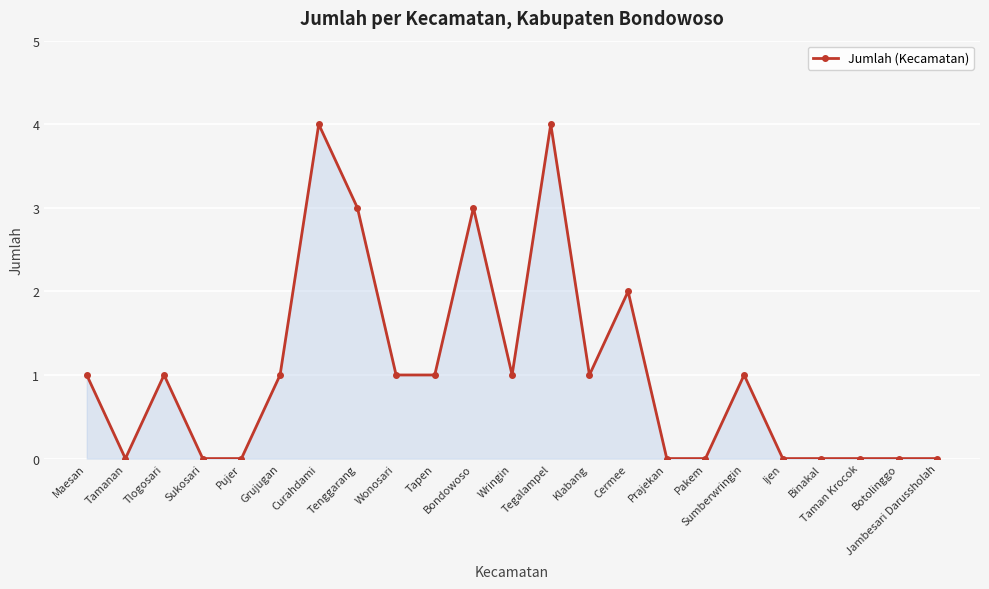

What is the greatest value displayed?

4